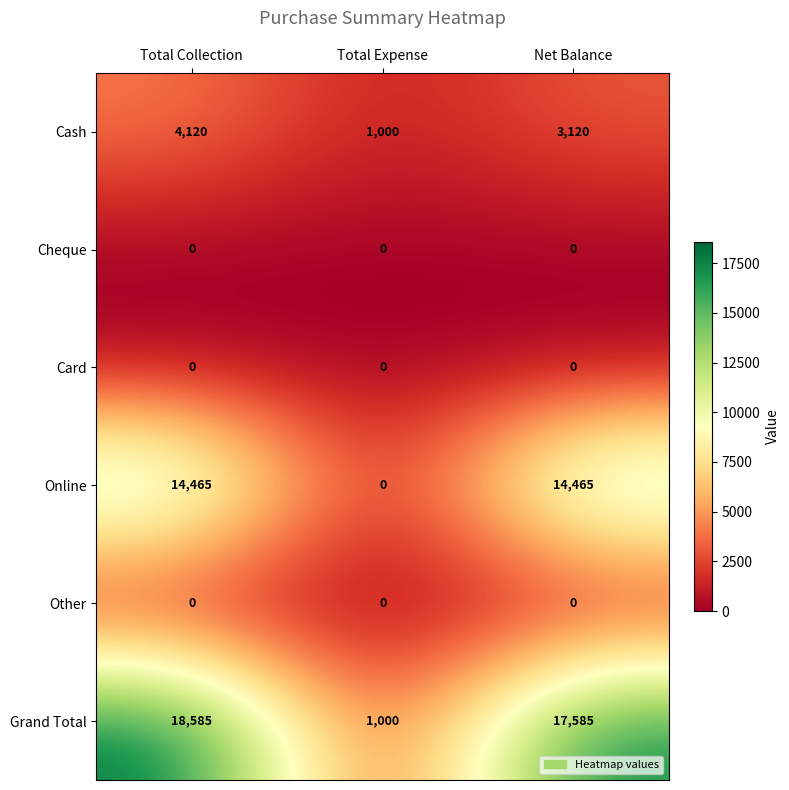

Between Total Collection and Total Expense, which series saw the biggest shift?

Grand Total